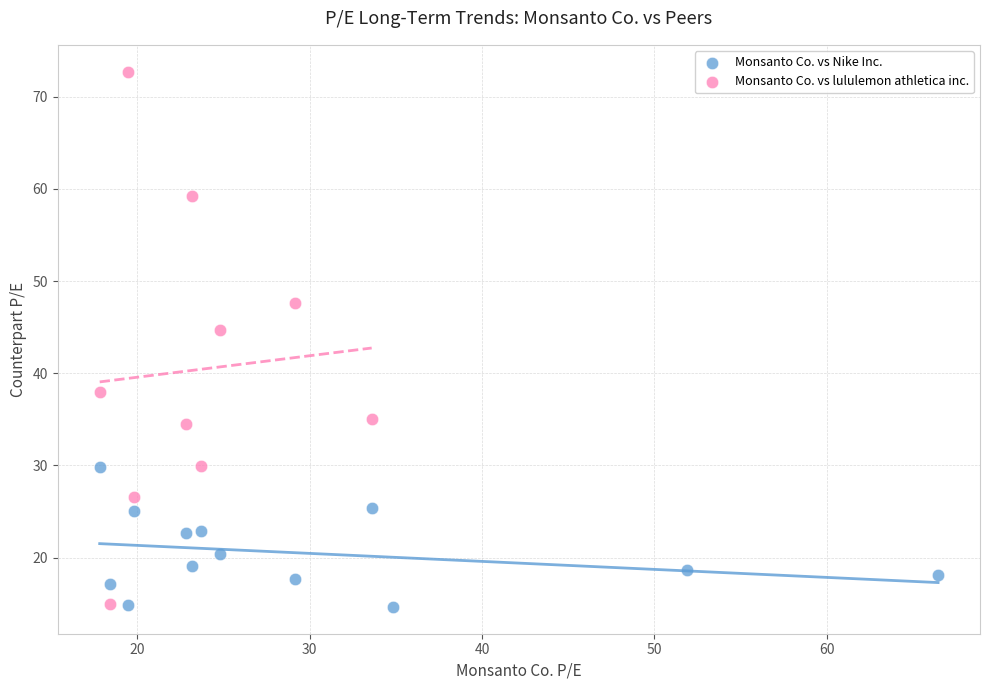

Which series has the largest Y range (max minus min)?

Monsanto Co. vs lululemon athletica inc.